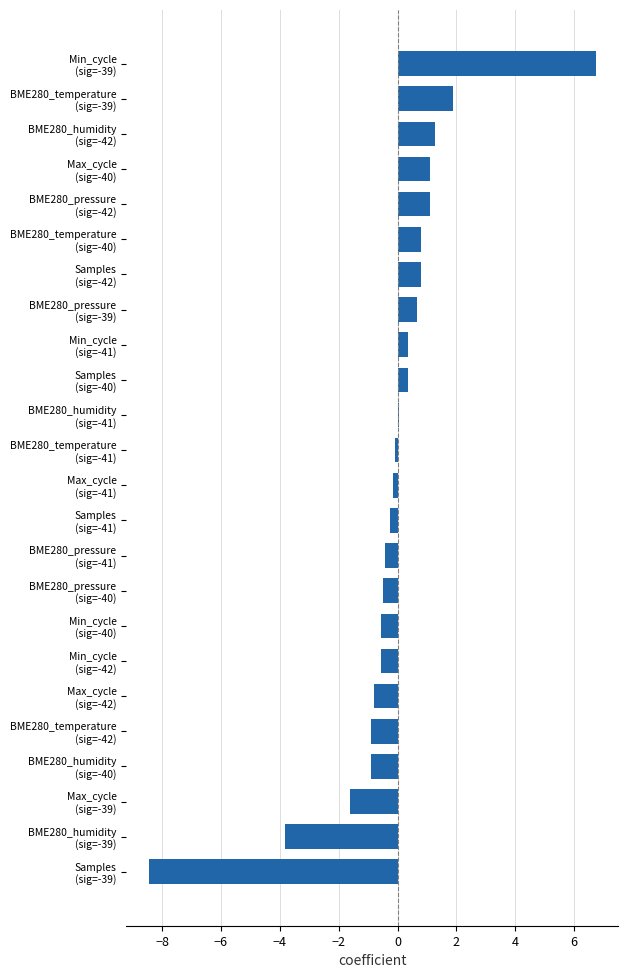

What is the difference between the second highest and minimum values?

10.3